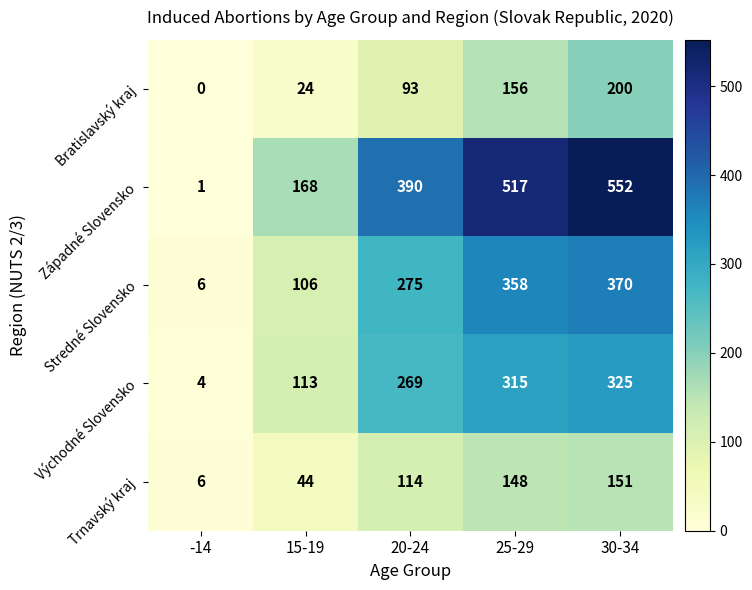

What is the sum of all Západné Slovensko values?

1628